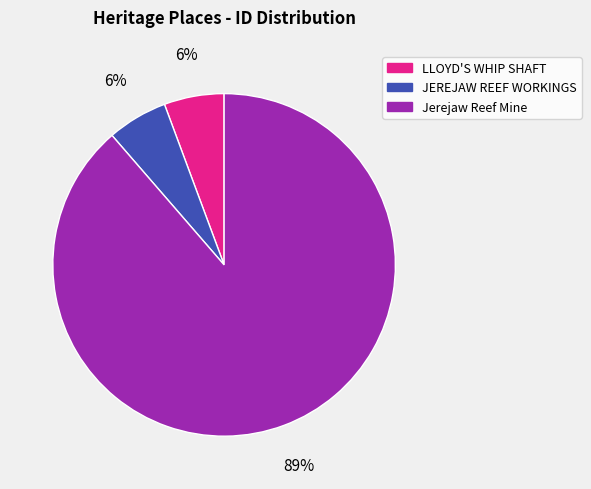

What is the largest slice in the pie chart?

Jerejaw Reef Mine